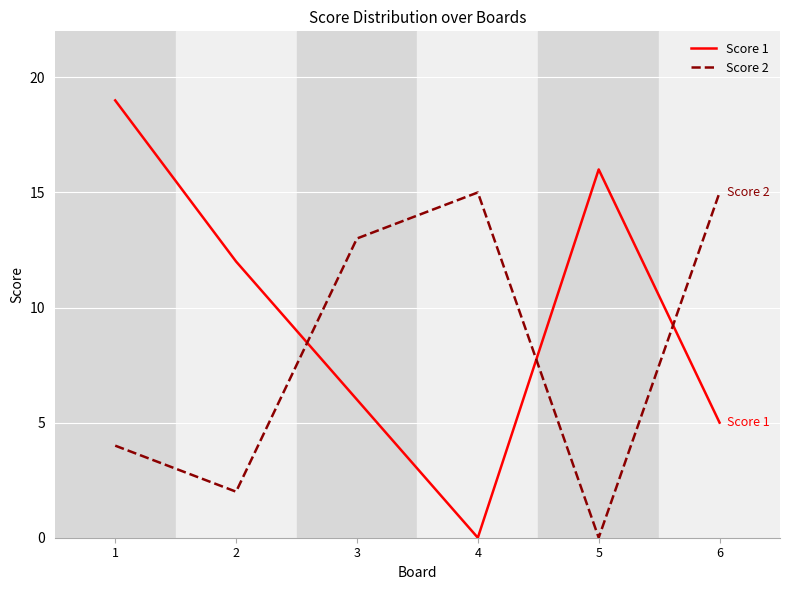

Rank the series by their average value, from highest to lowest.

Score 1, Score 2